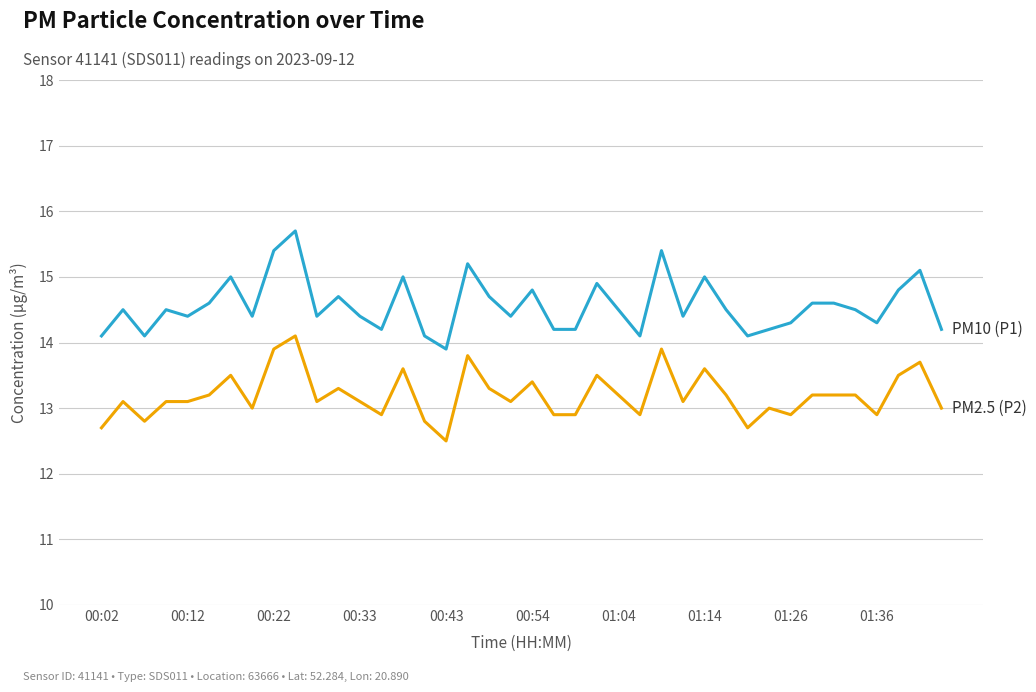

What is the minimum value shown in the chart?

12.5